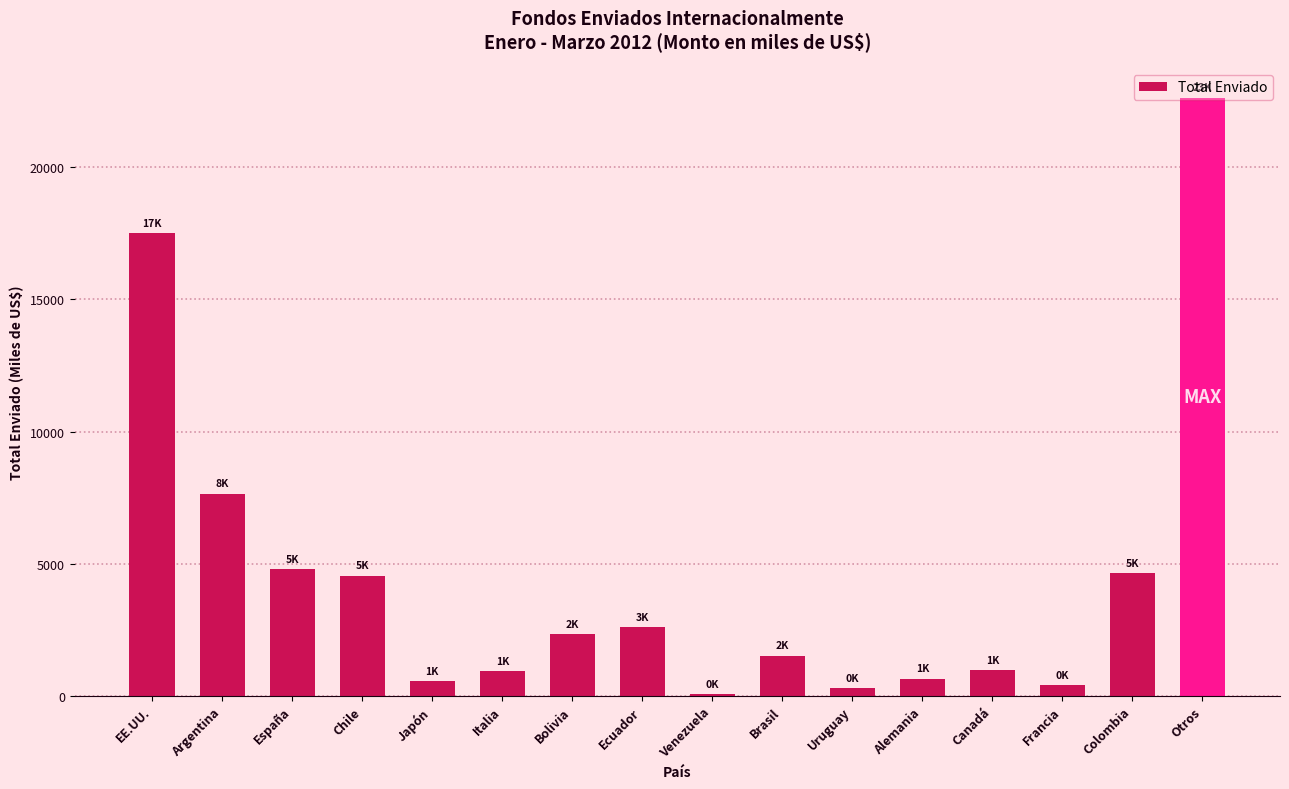

True or false: the data shows 940.9 at Italia.

True